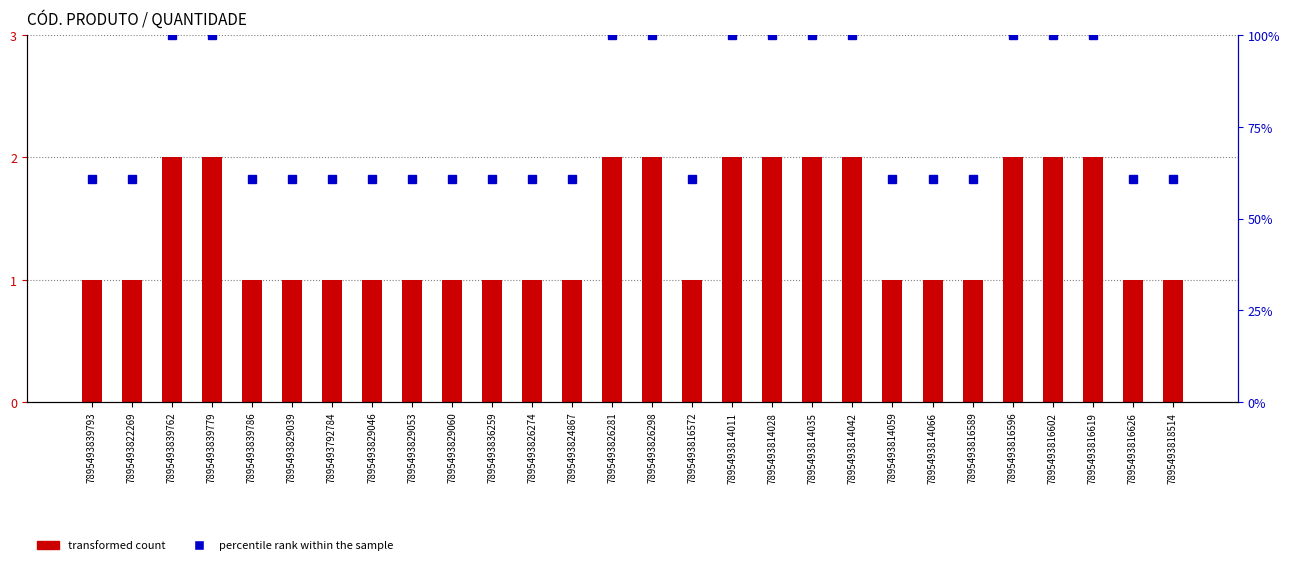

The transformed count series shows 2.0 at 7895493826281. True or false?

True